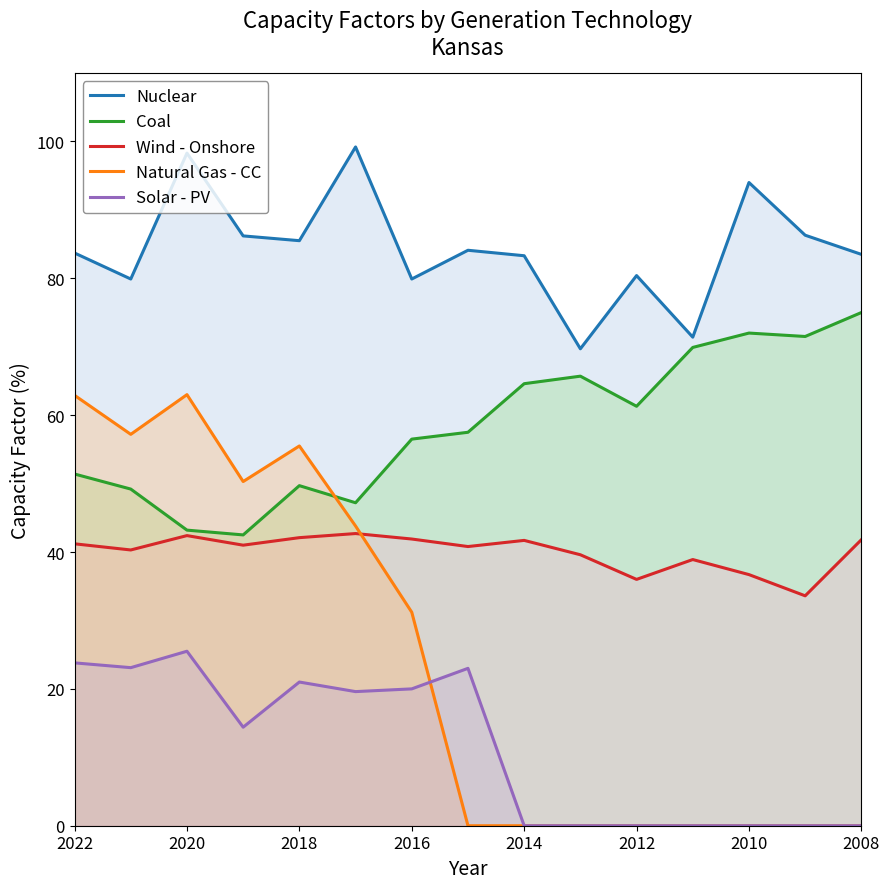

True or false: Nuclear and Wind - Onshore cross at least once.

False